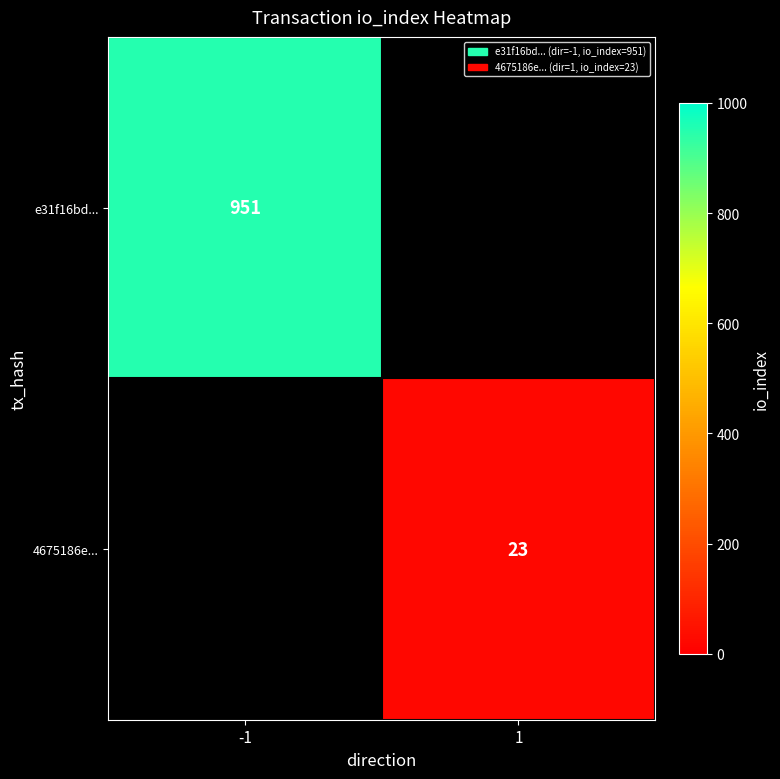

Is it true that 4675186e... equals 38 at 1?

False